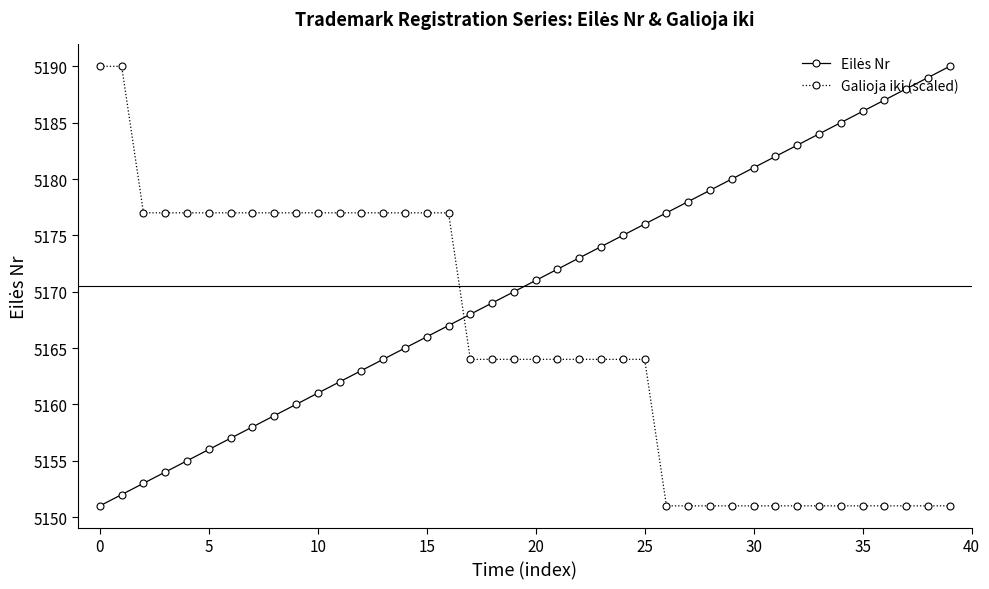

What is the minimum value for Galioja iki (scaled)?

5151